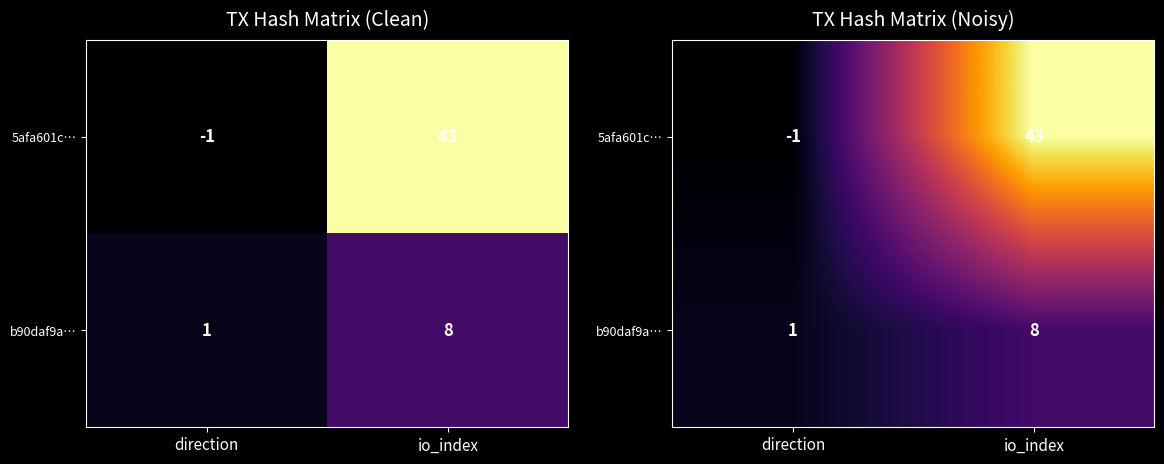

At which label does b90daf9a… reach its peak?

io_index